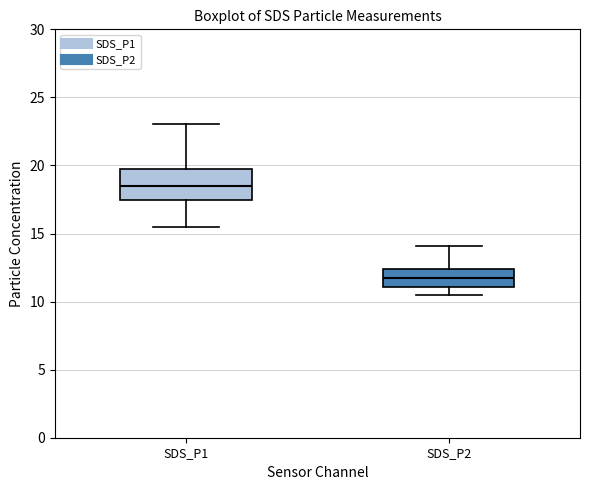

Which box's median line is the lowest?

SDS_P2